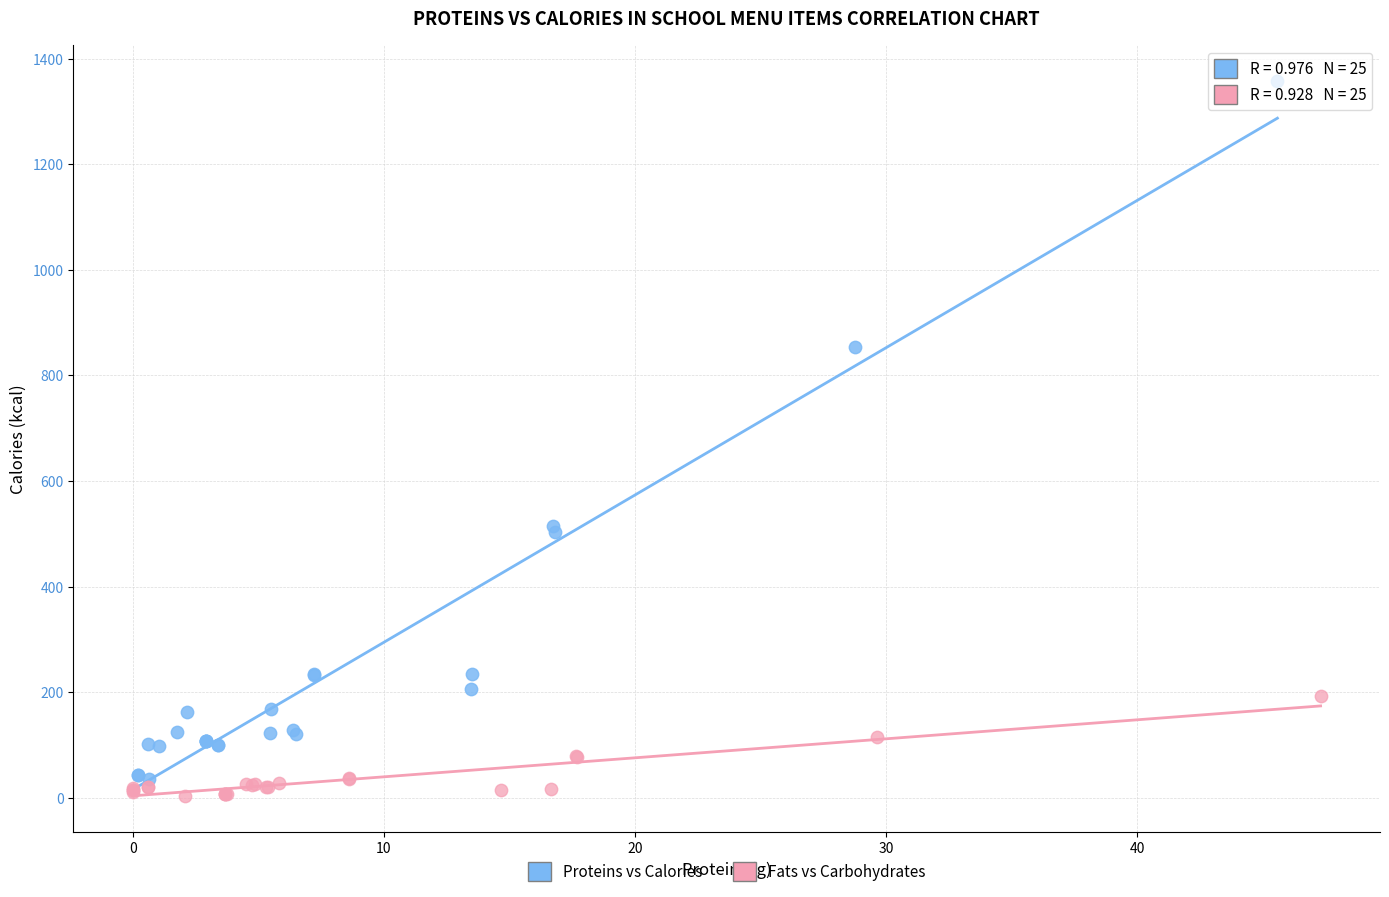

Which series has the largest Y range (max minus min)?

Proteins vs Calories